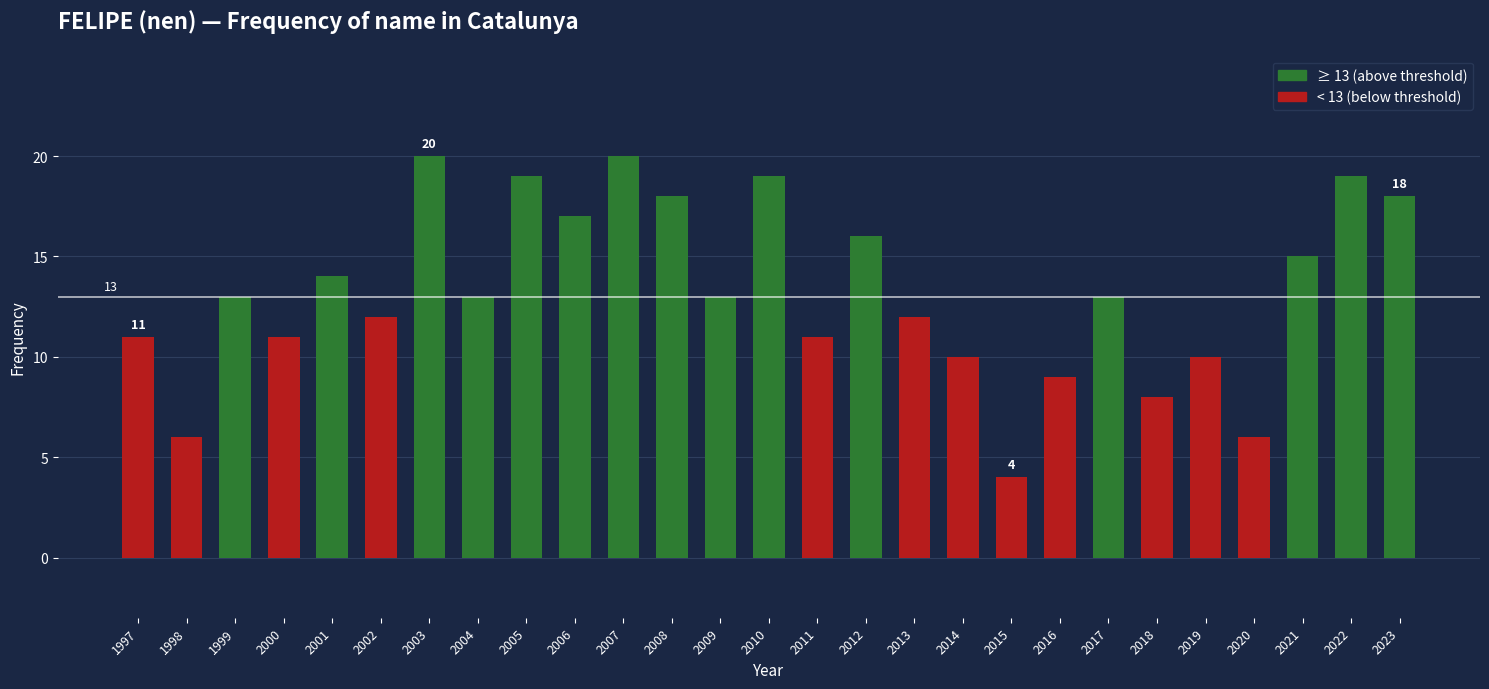

Is it true that the value at 1998 is 3?

False